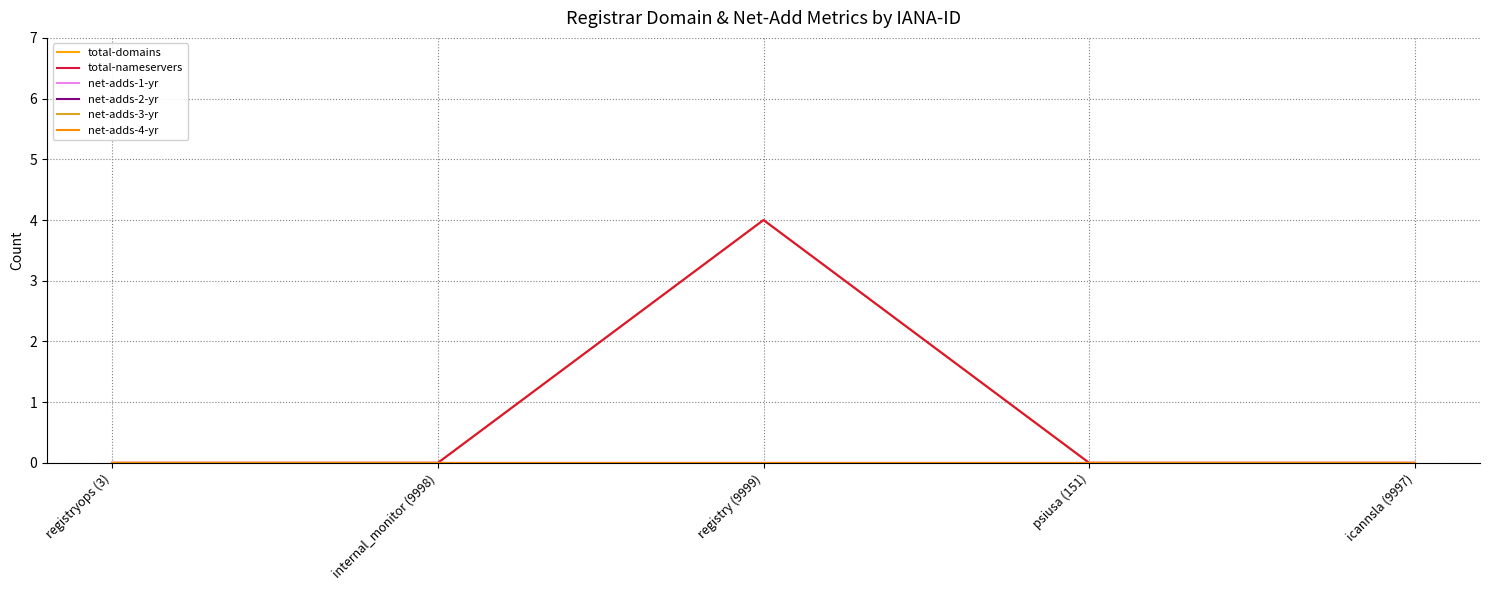

Which category has the lowest value in the total-domains series?

registryops (3)